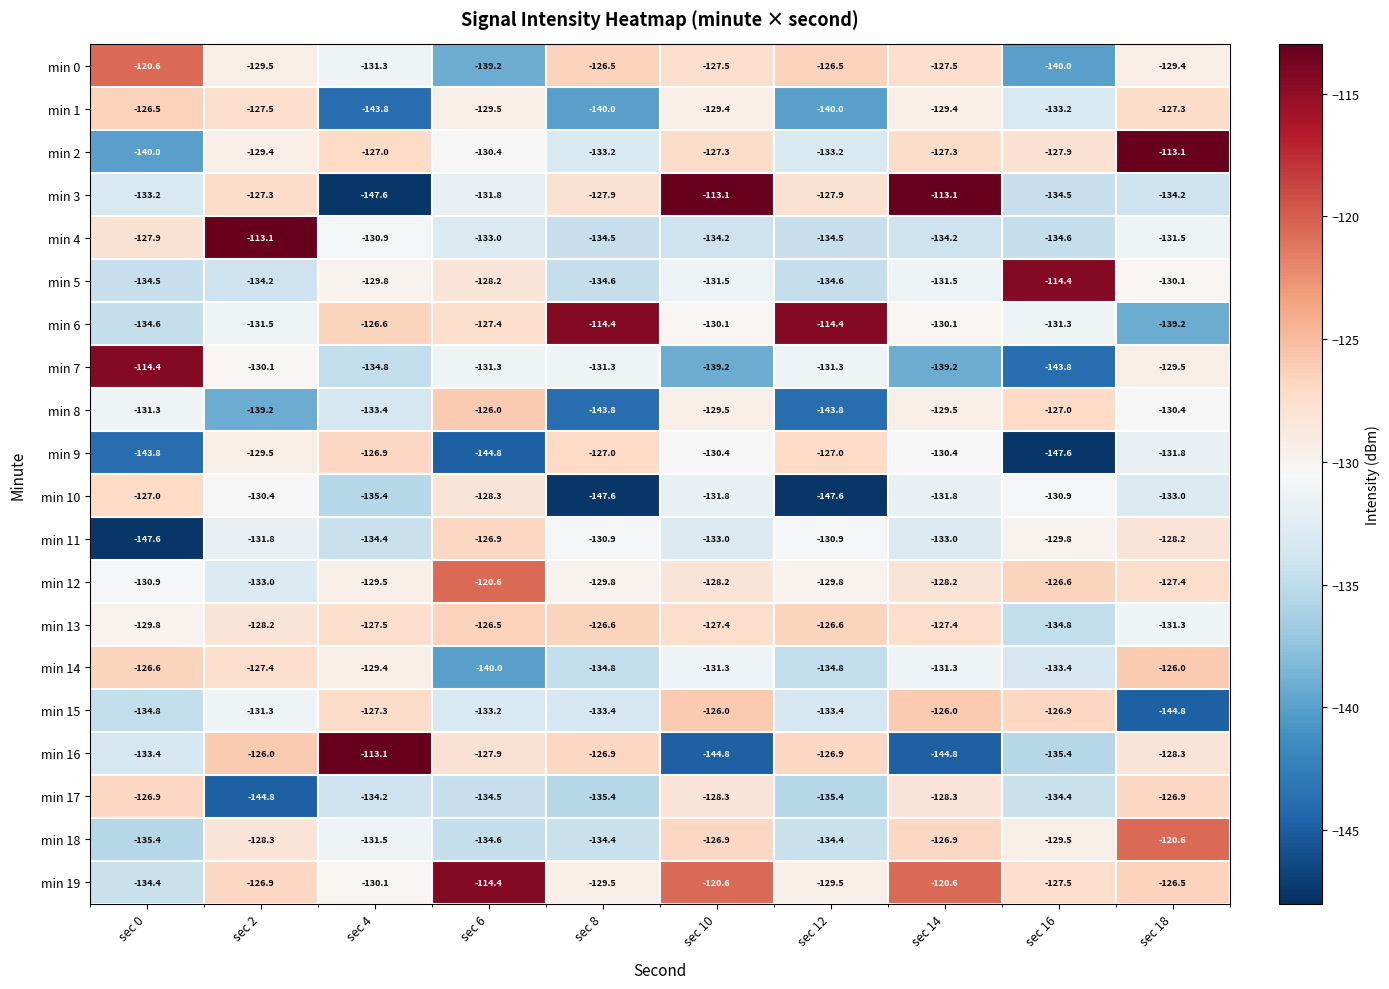

How many series are shown in this chart?

20